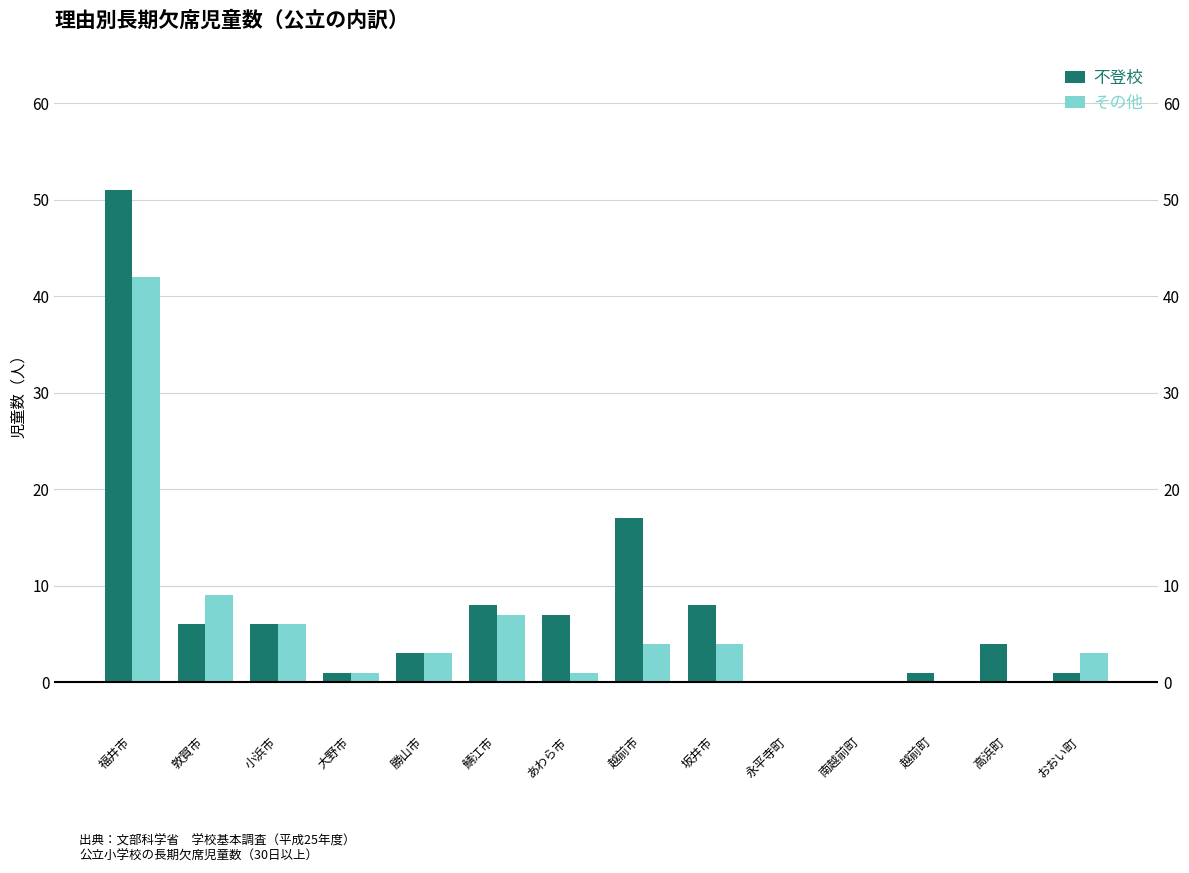

What is the maximum value shown in the chart?

51